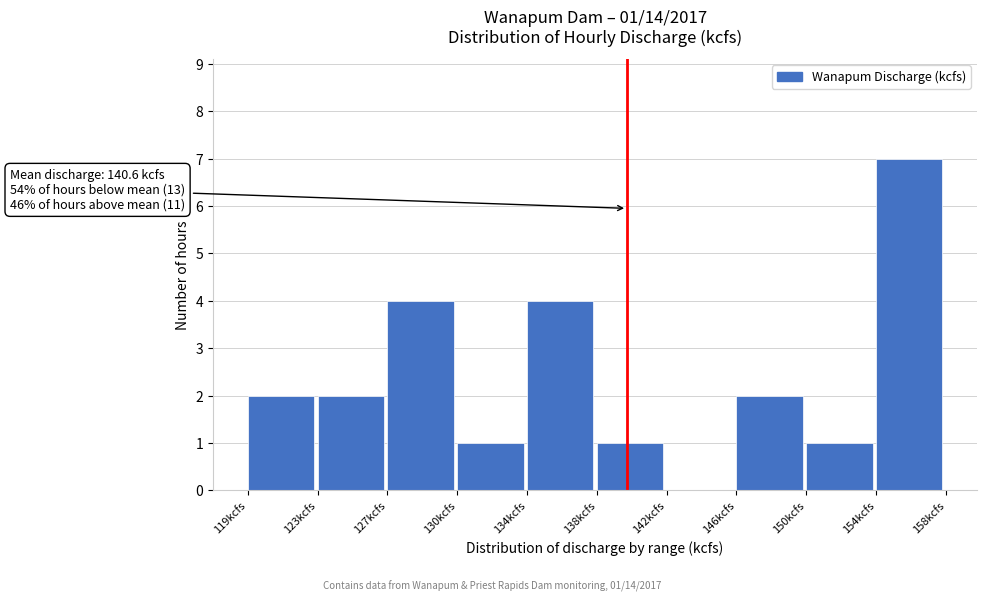

Reading right to left, transcribe all the data shown in this chart.

154kcfs=7	150kcfs=1	146kcfs=2	142kcfs=0	138kcfs=1	134kcfs=4	130kcfs=1	127kcfs=4	123kcfs=2	119kcfs=2